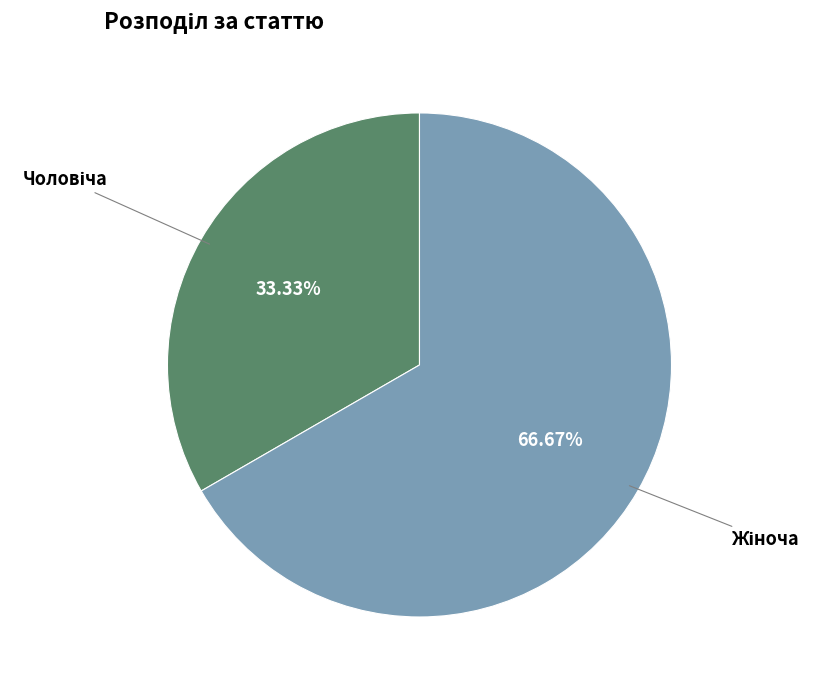

Is there a majority slice in this chart?

Yes